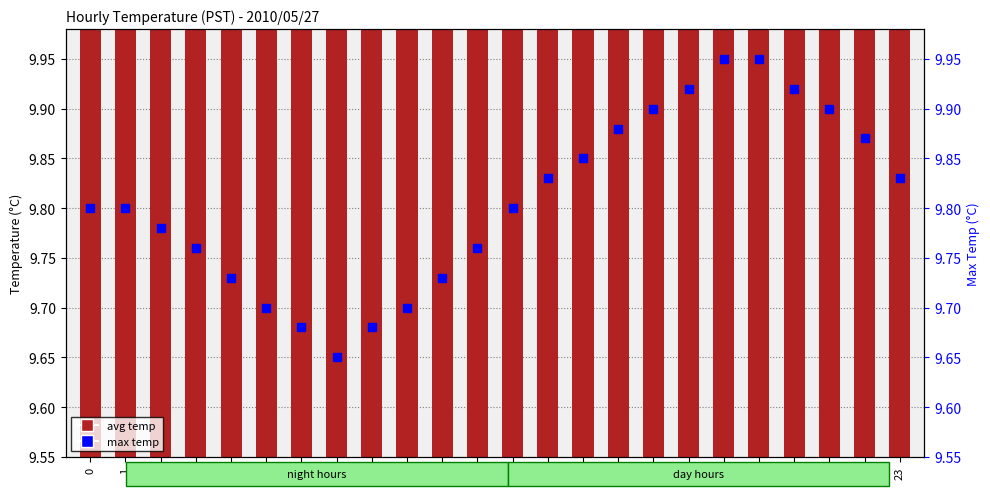

Is the value of avg temp at 23 greater than the value of max temp at 21?

No